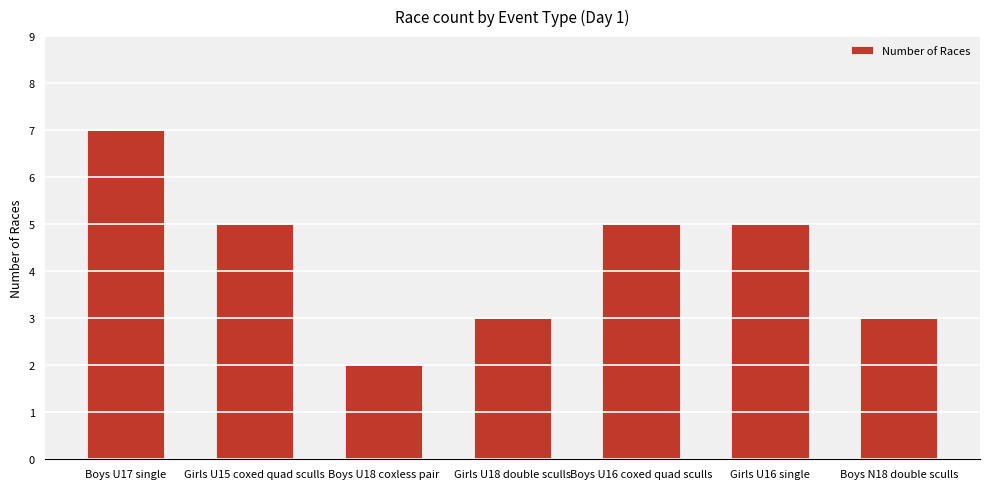

Does the chart contain any negative values?

No